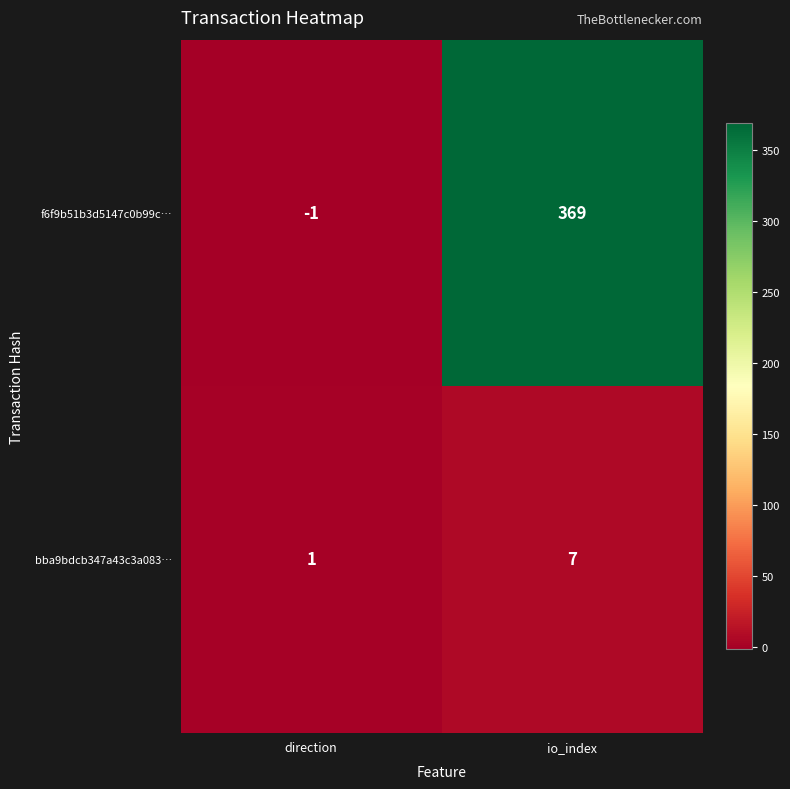

How many data points in f6f9b51b3d5147c0b99c… are less than 369?

1